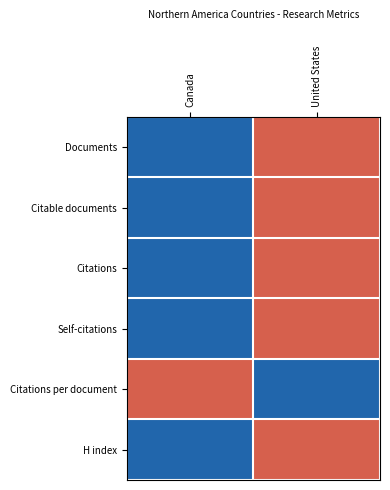

List the series in order of their peak value, highest first.

Documents, Citable documents, Citations, Self-citations, Citations per document, H index